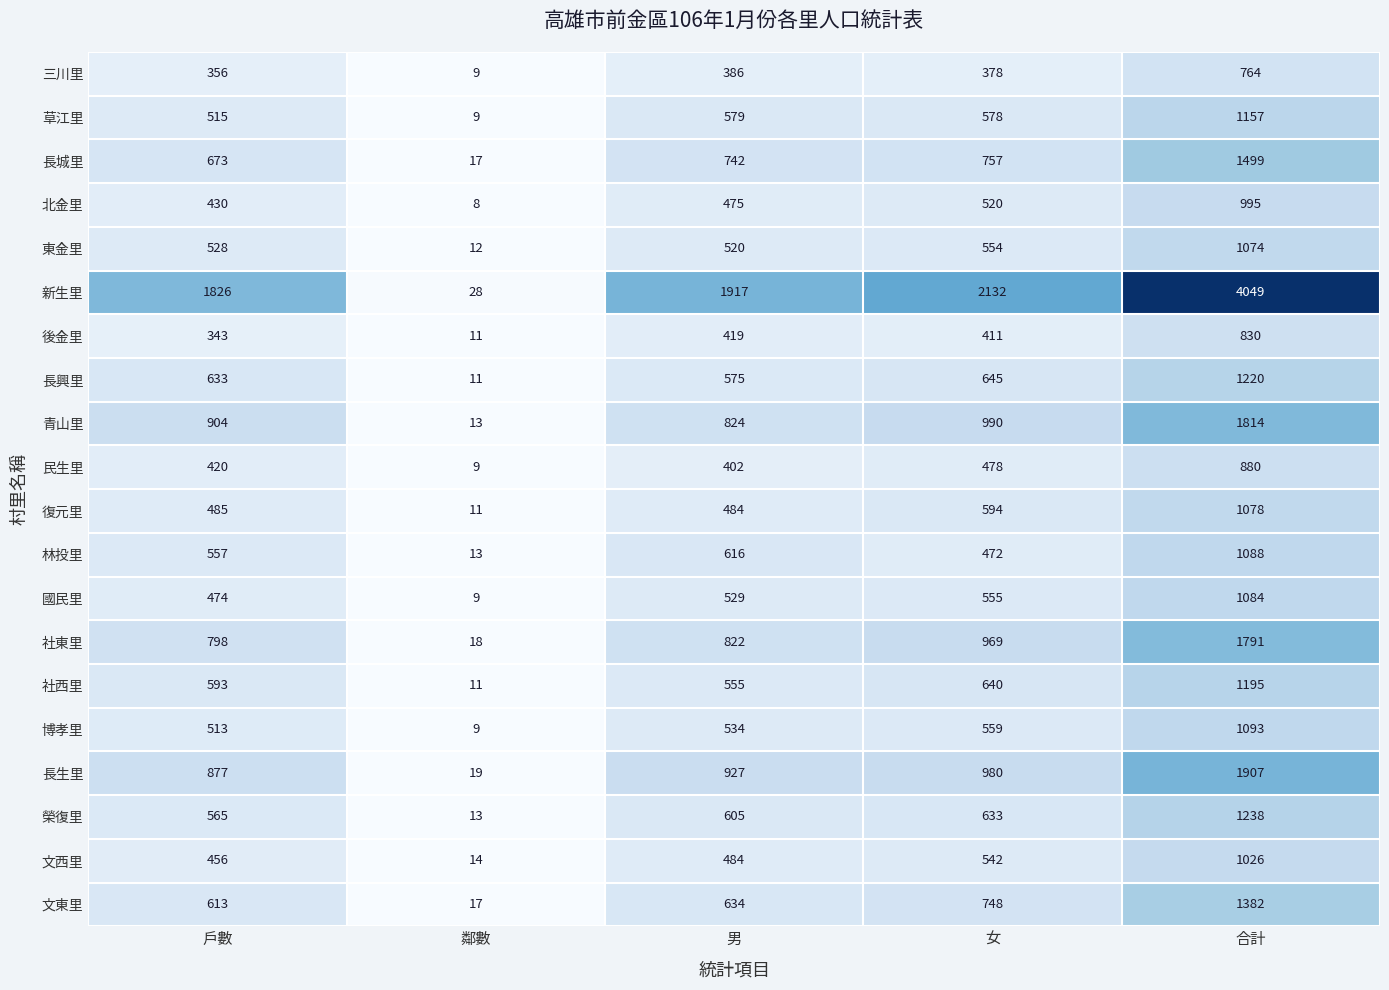

Which category has the highest value across all series?

合計